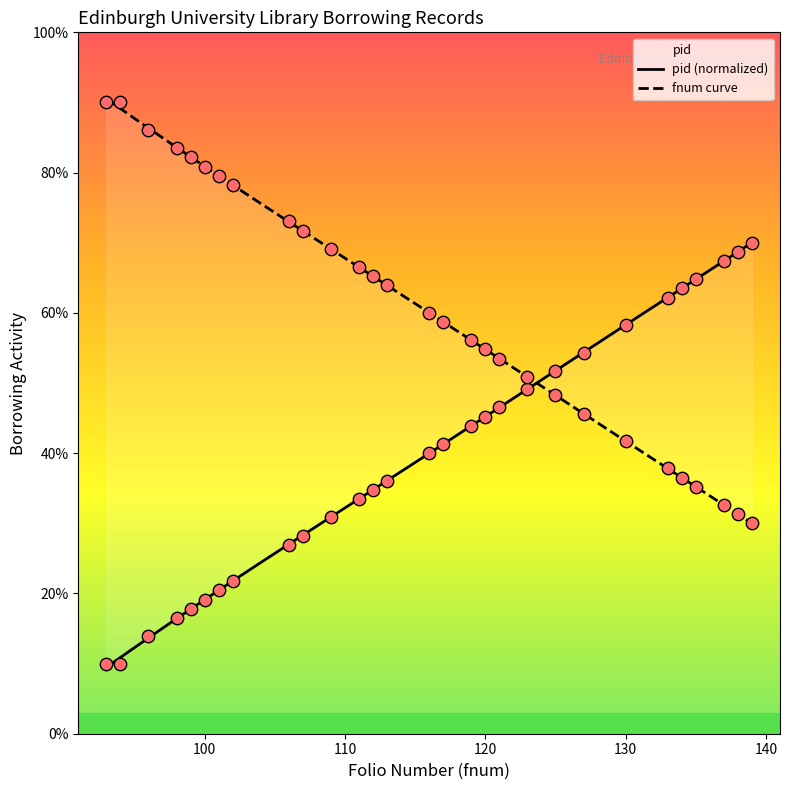

Is the value of fnum at 130 greater than the value of pid at 120?

Yes